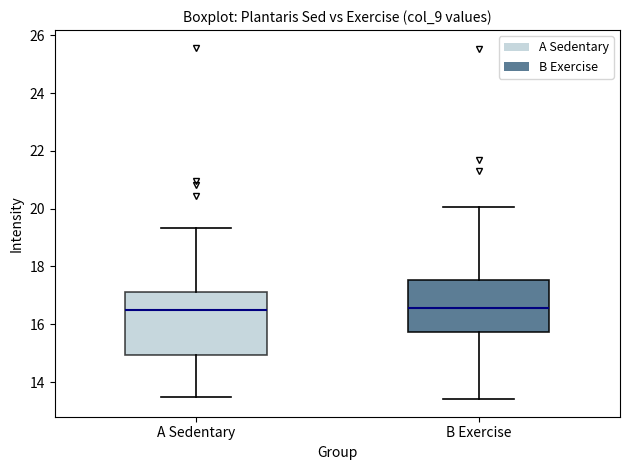

Reading left to right, transcribe this box plot: for each box, give where its median line is, the range the box spans, and where its two whiskers end, as read against the y-axis. The values are not printed on the chart, so give them approximately, as read against the axis.

A Sedentary: median 16.4, box 15.0 to 17.2, whiskers 13.4 to 19.4
B Exercise: median 16.6, box 15.8 to 17.6, whiskers 13.4 to 20.0